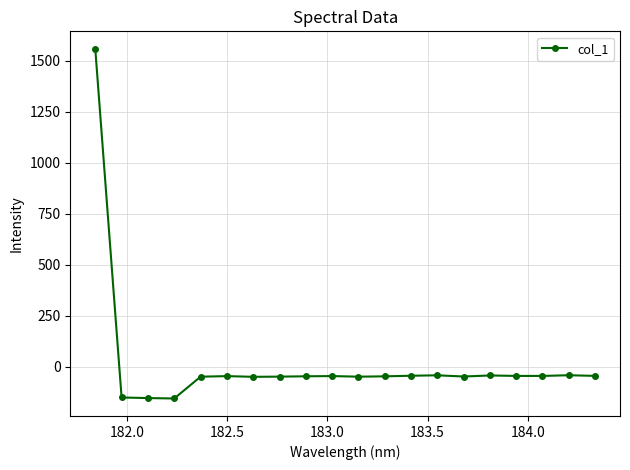

What is the value of the 2nd point from the left?

-150.5